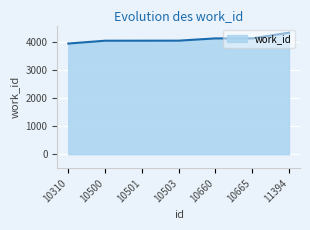

The chart shows a value of 2345 at 10660. True or false?

False